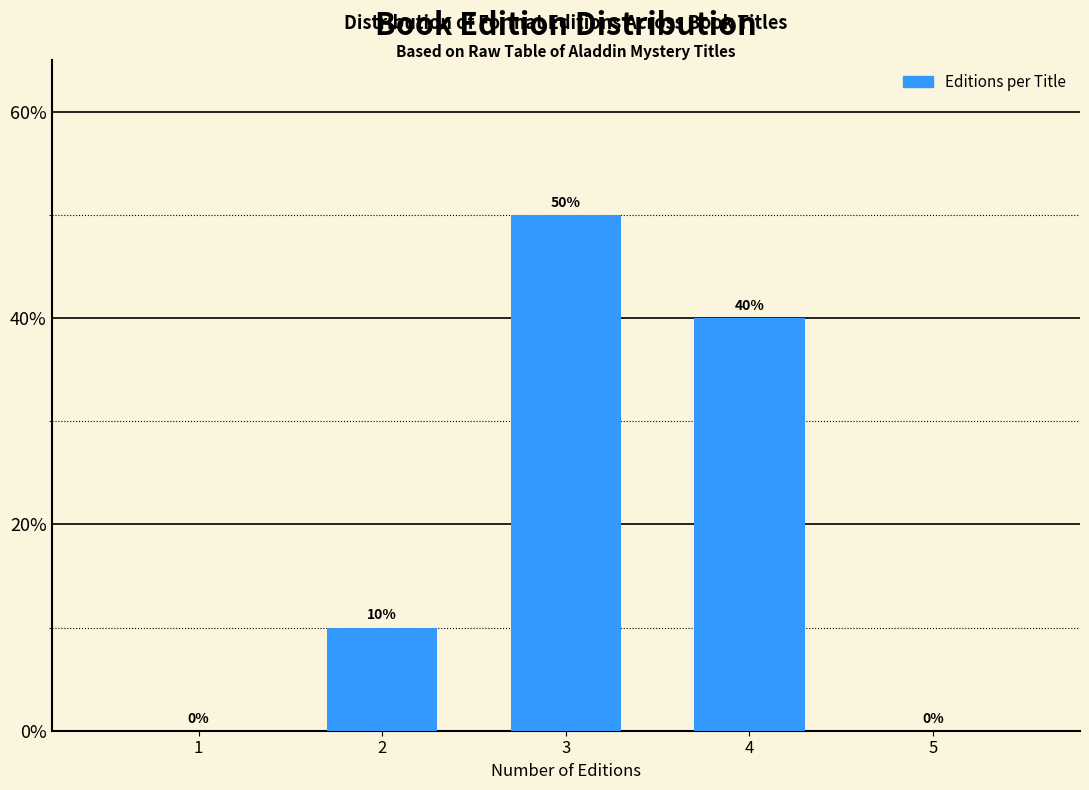

Reading left to right, transcribe all the data shown in this chart.

1=0	2=10	3=50	4=40	5=0